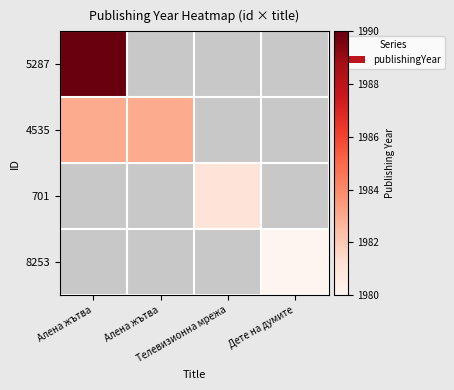

At which category is the sum across all series the highest?

Алена жътва